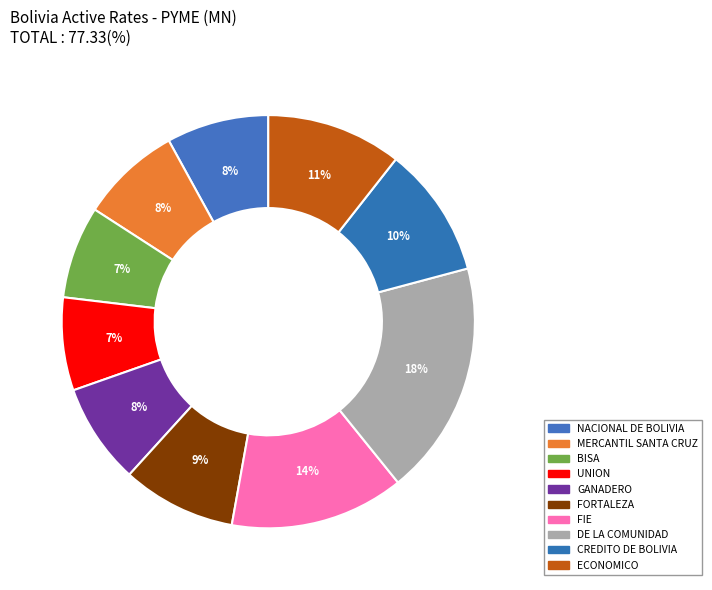

What is the total percentage of DE LA COMUNIDAD and CREDITO DE BOLIVIA?

28.6%